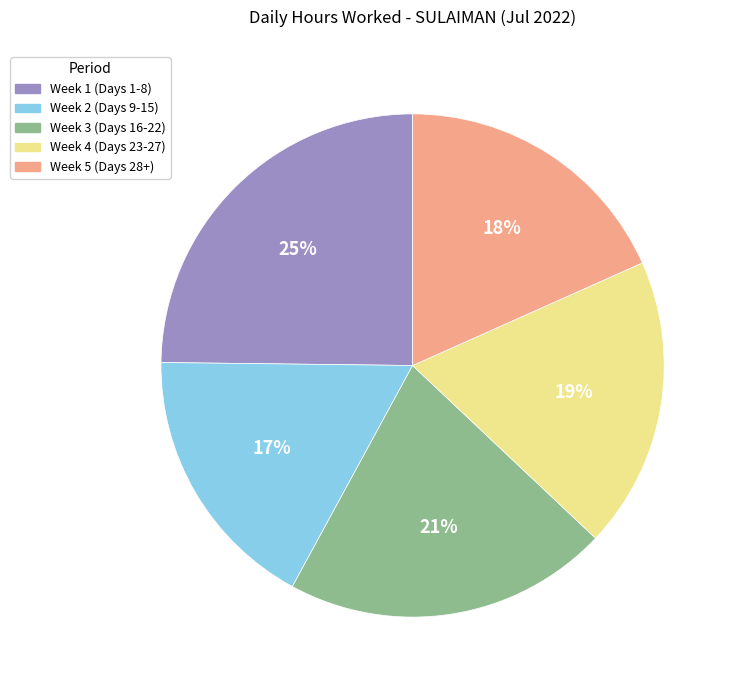

Is it true that Week 4 (Days 23-27) is 19% of the pie?

True